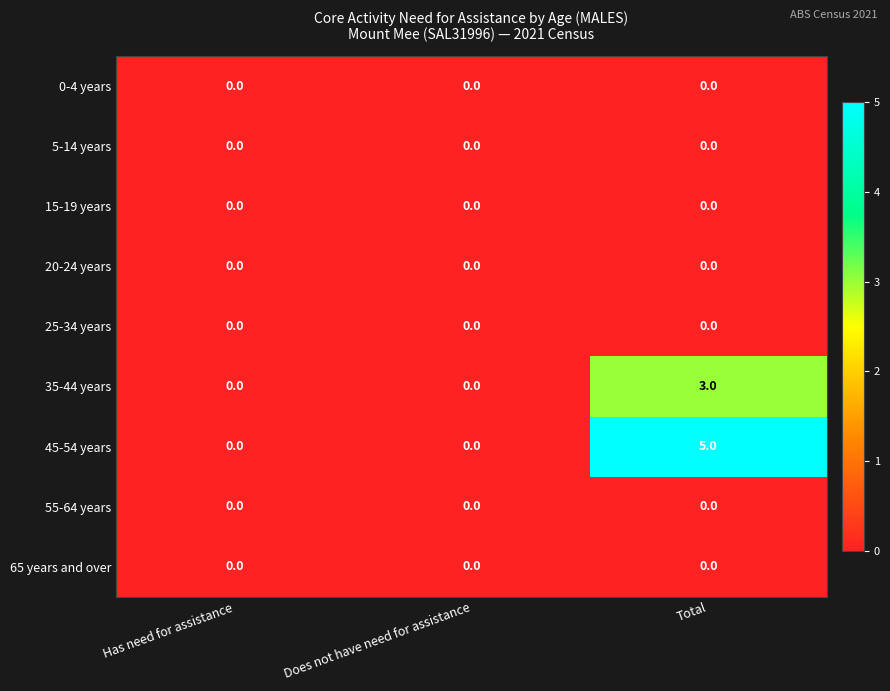

What is the difference between the maximum and second lowest values in the 45-54 years series?

5